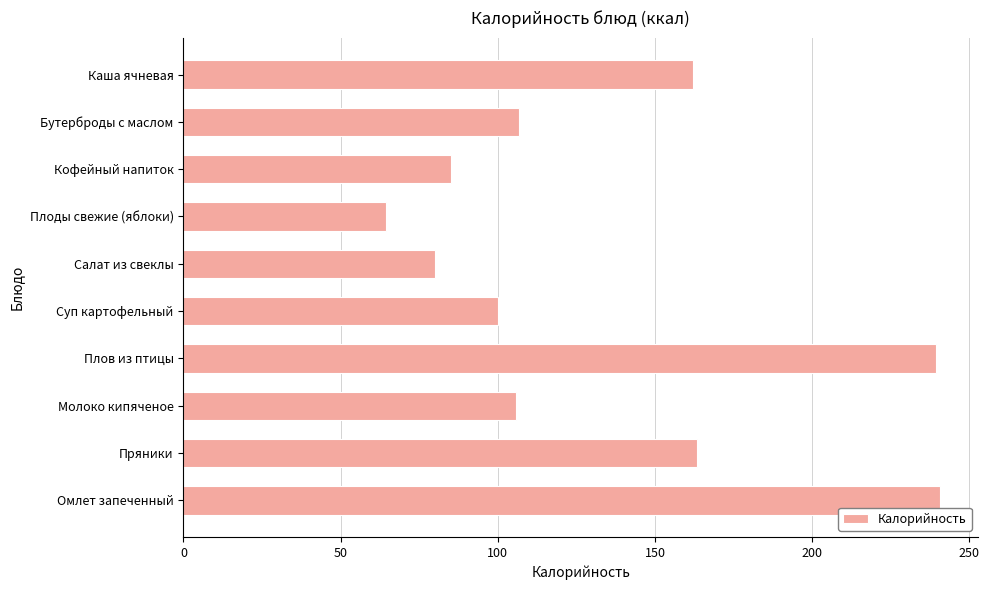

True or false: the data shows 105.5 at Плоды свежие (яблоки).

False